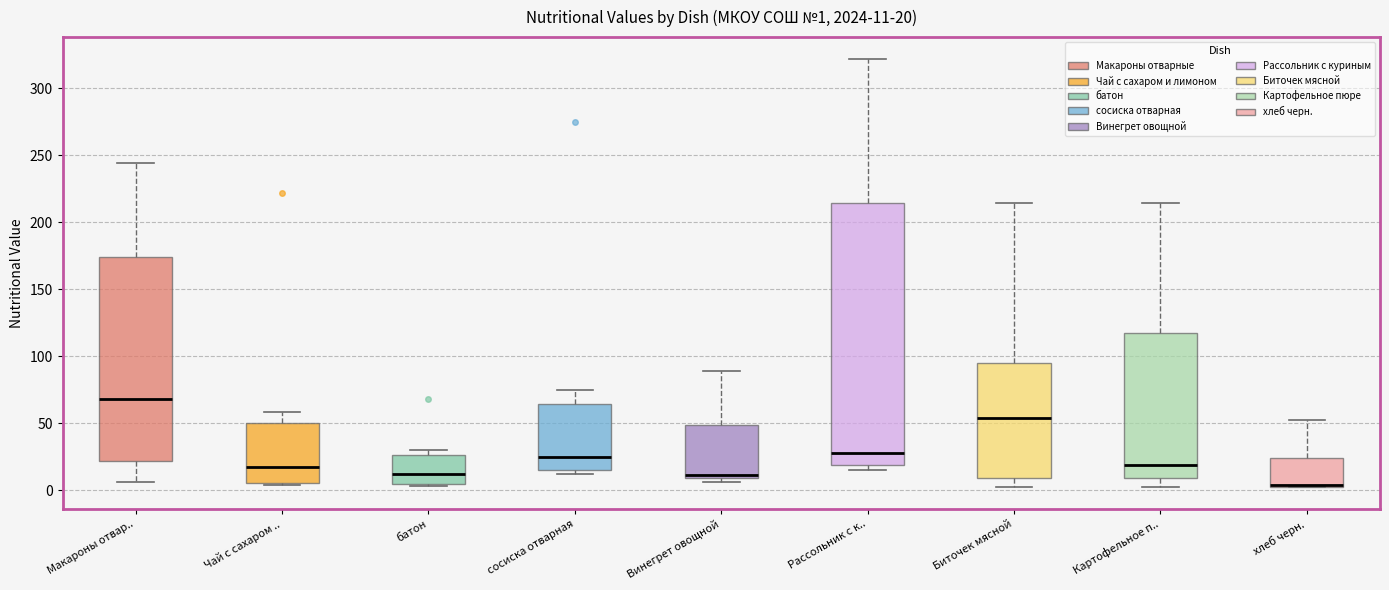

Which box's median line is the lowest?

хлеб черн.